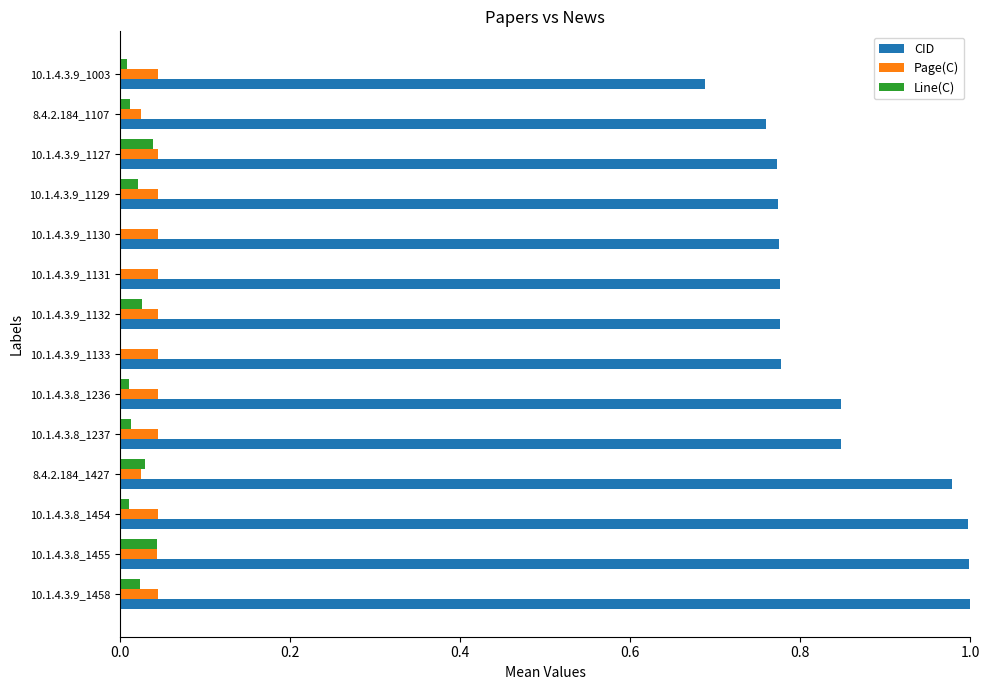

Is the value of CID at 10.1.4.3.9_1131 greater than the value of Page(C) at 10.1.4.3.9_1003?

Yes